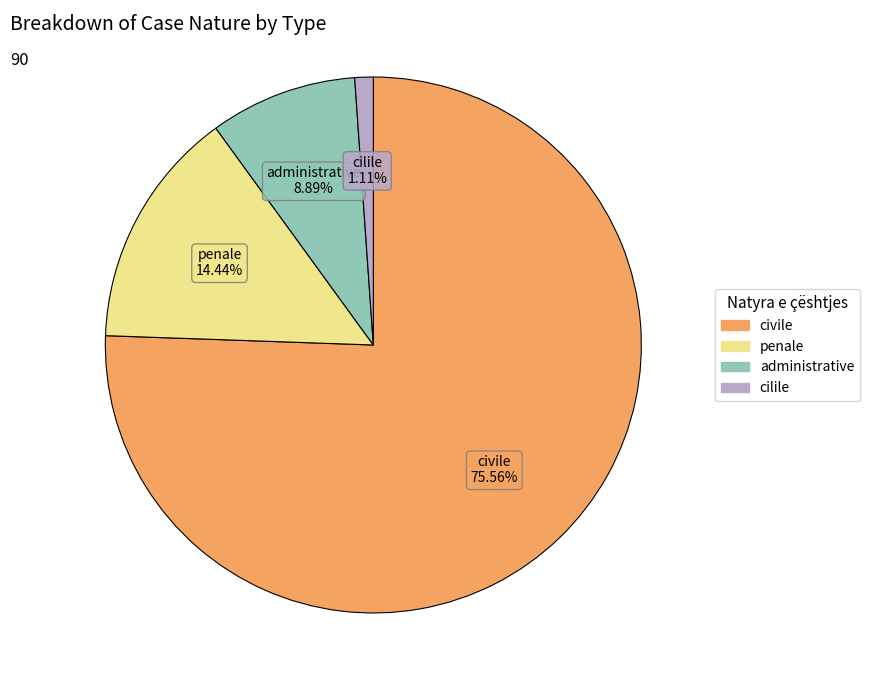

Is there a majority slice in this chart?

Yes